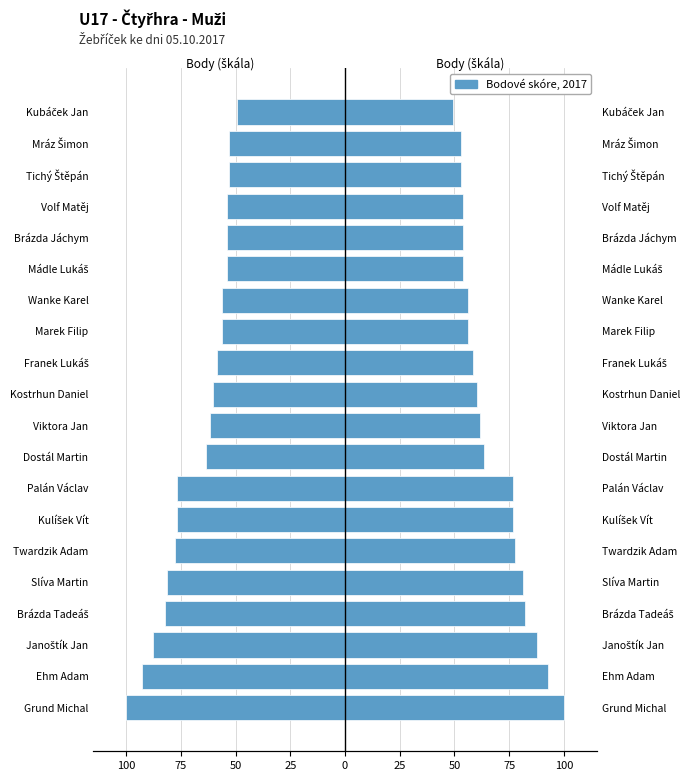

What is the difference between the maximum and minimum values in the Points (Right) series?

50.8